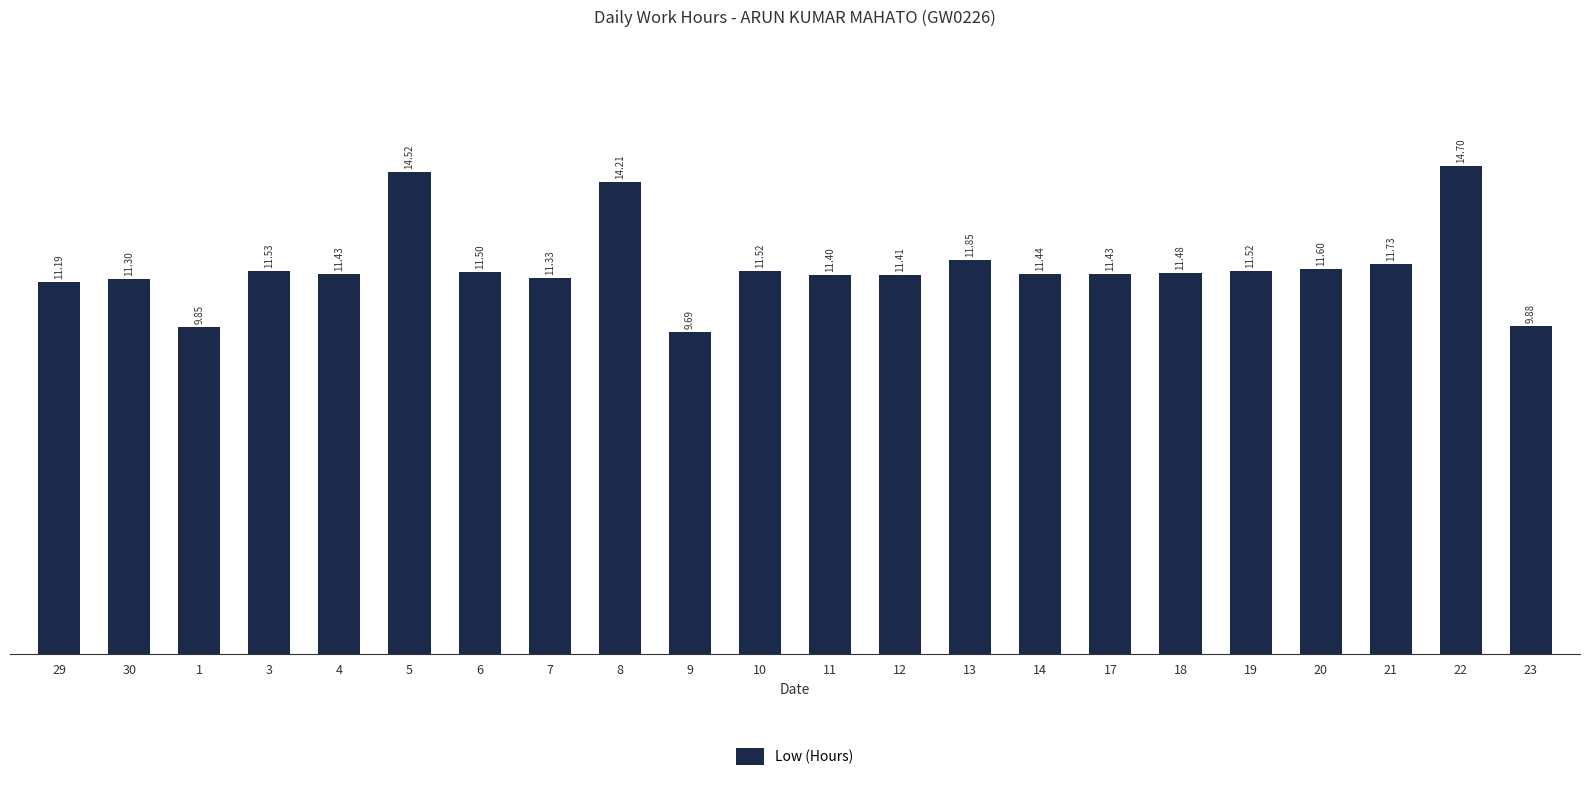

Between 11 and 12, which is larger?

12